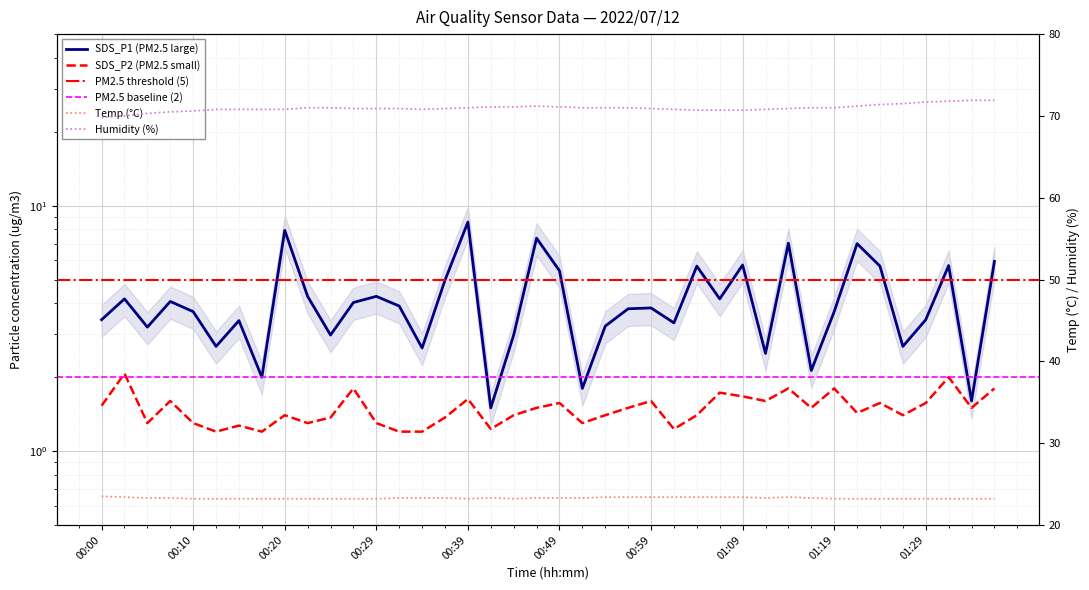

True or false: Temp has more than 1 points higher than both neighbors.

True